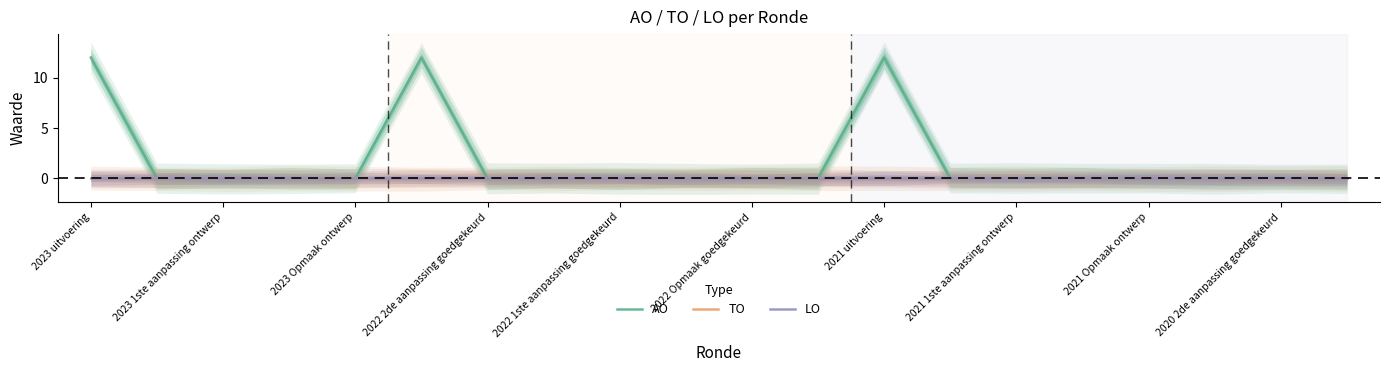

What are all the series names shown in the legend?

AO, TO, LO